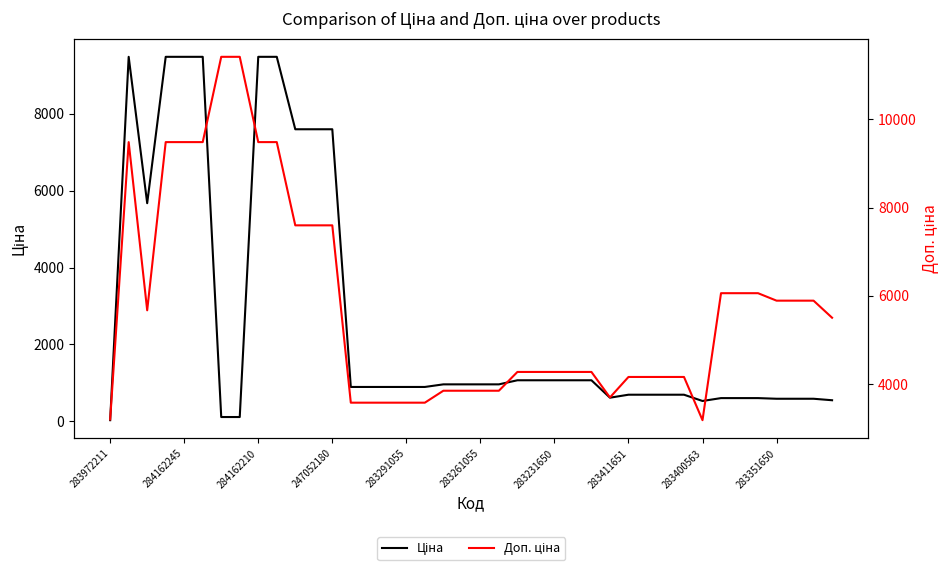

What is the difference between the maximum and minimum values in the Ціна series?

9448.0